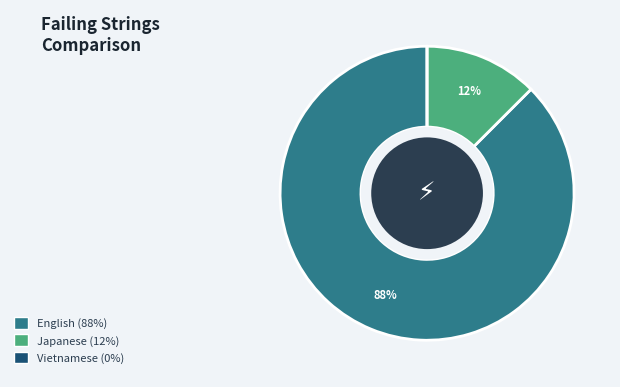

Which has a higher value, English or Japanese?

English